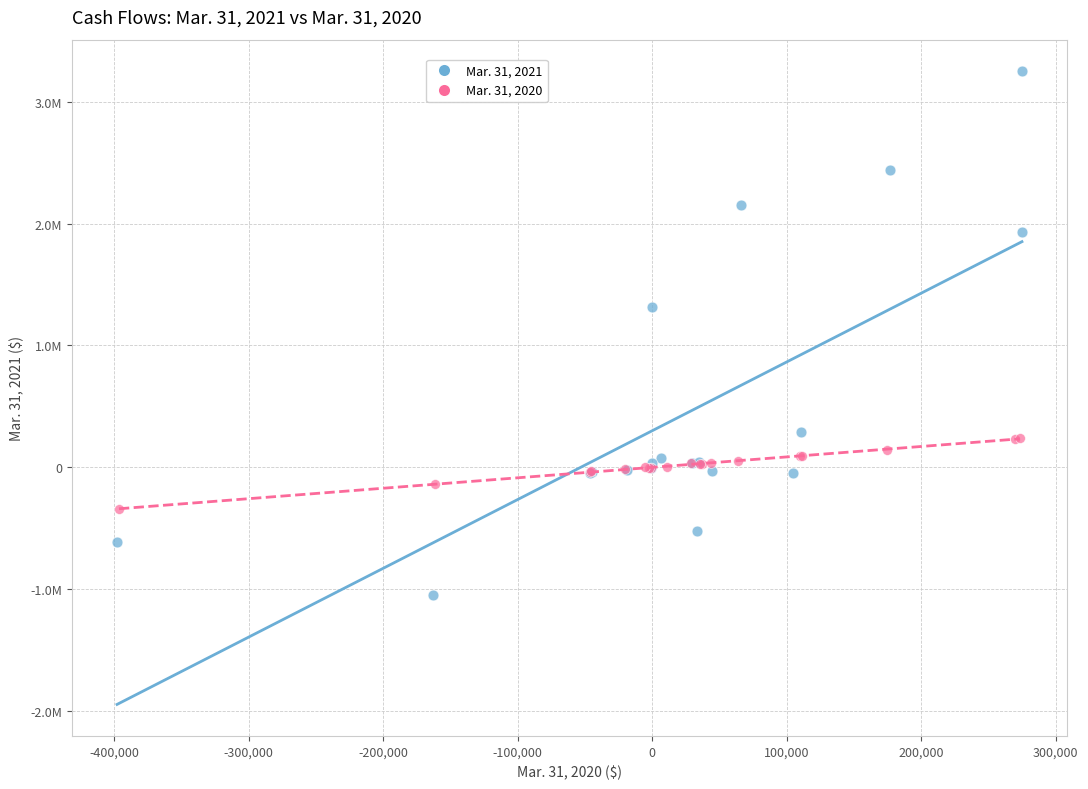

Which series contains the lowest Y value?

Mar. 31, 2021